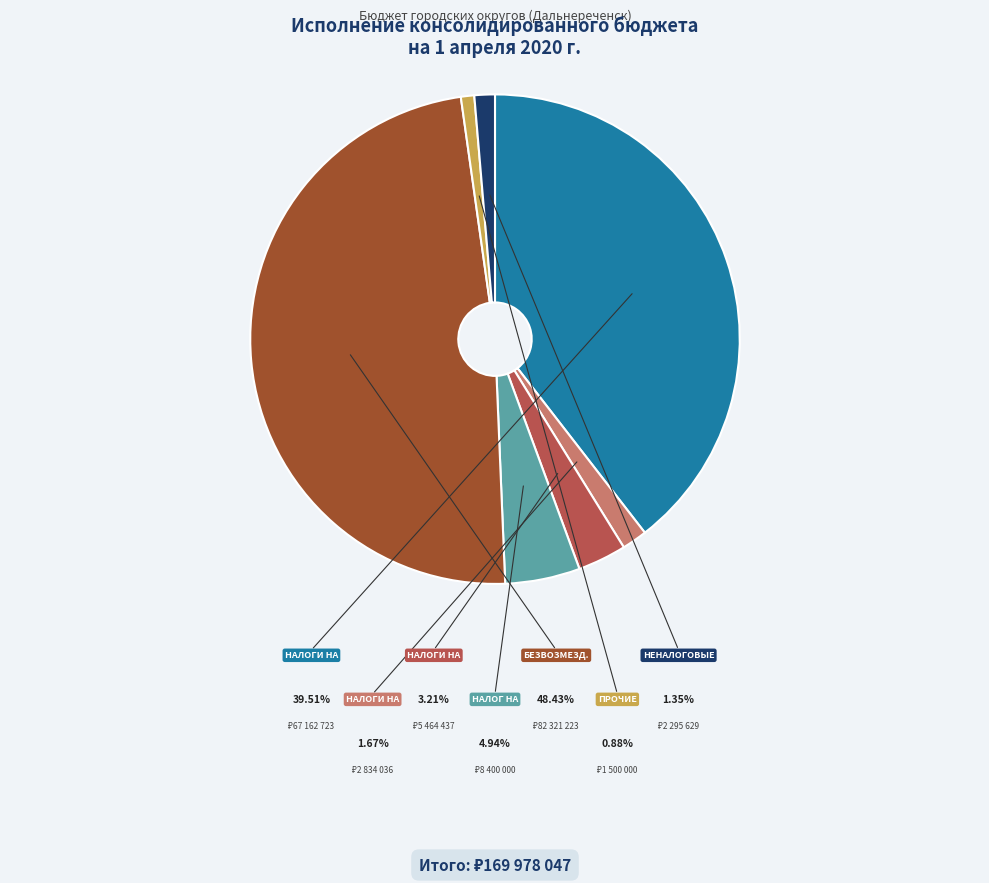

Is there a majority slice in this chart?

No